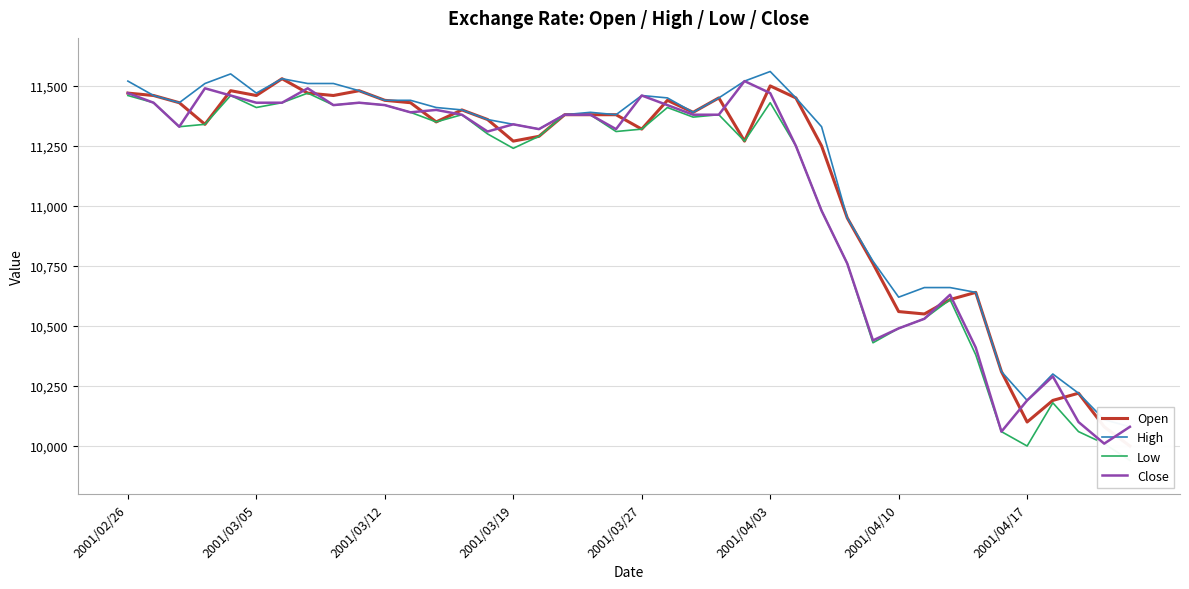

True or false: Close and Low cross at least once.

False